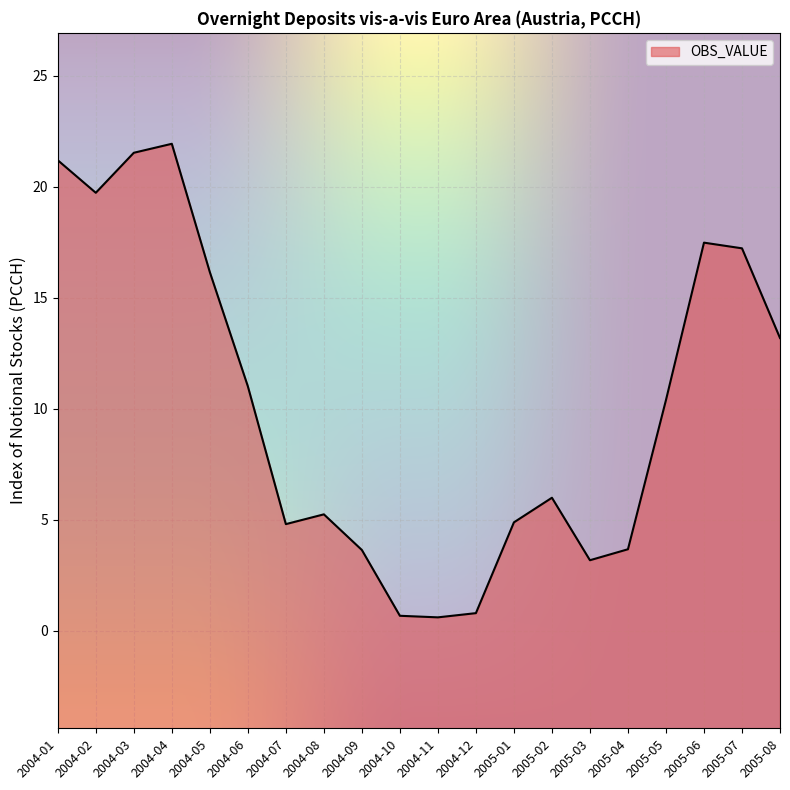

What position from the right is 2004-10?

11